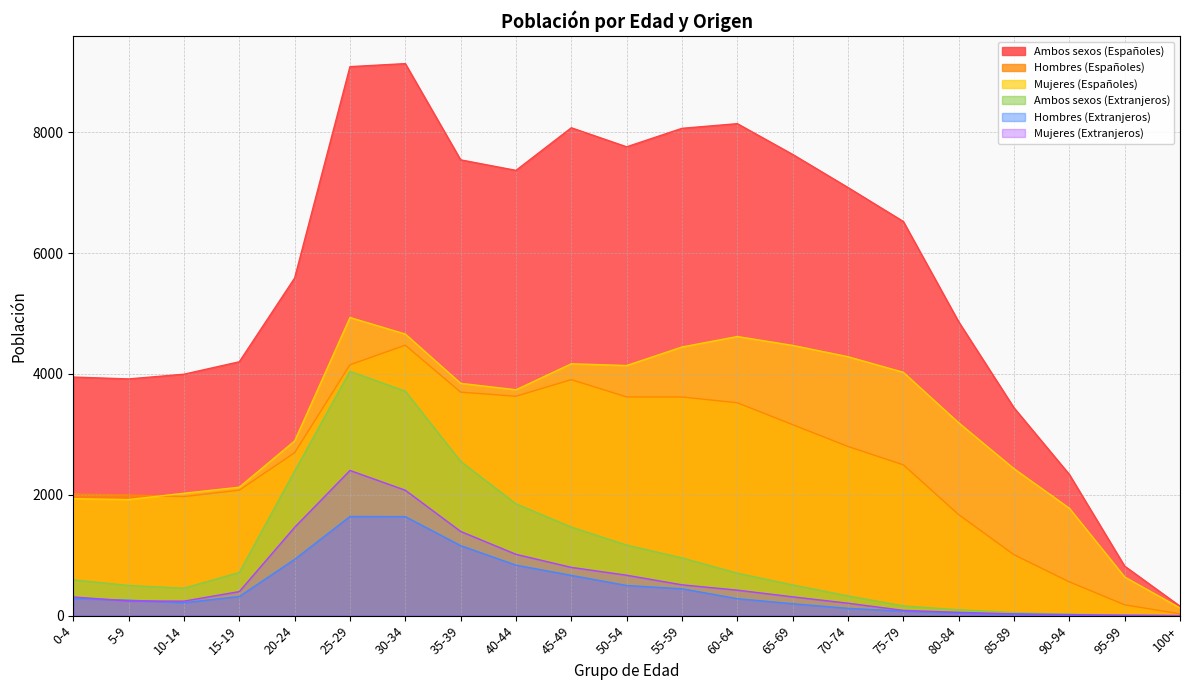

What is the greatest value displayed?

9137